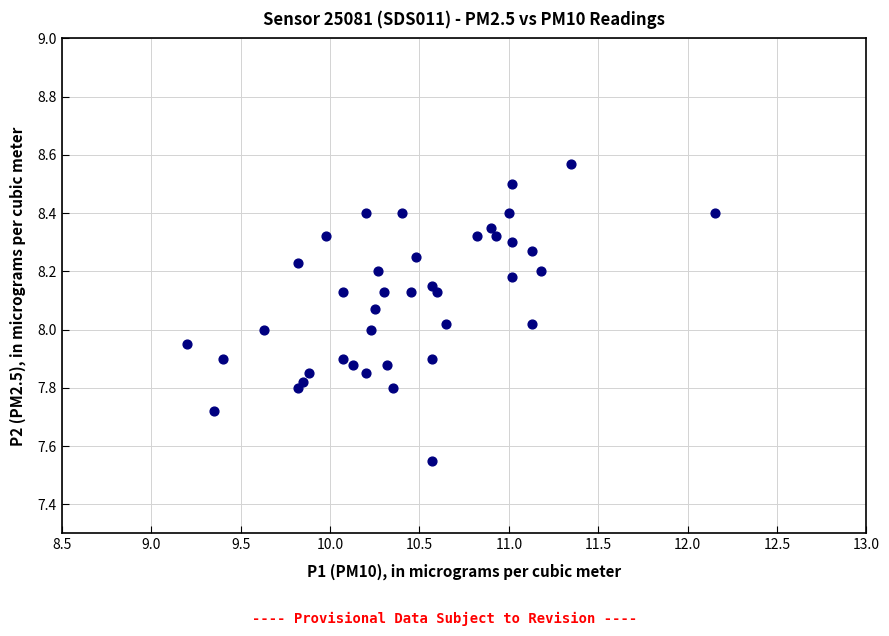

What is the range of Y values (max minus min)?

1.0